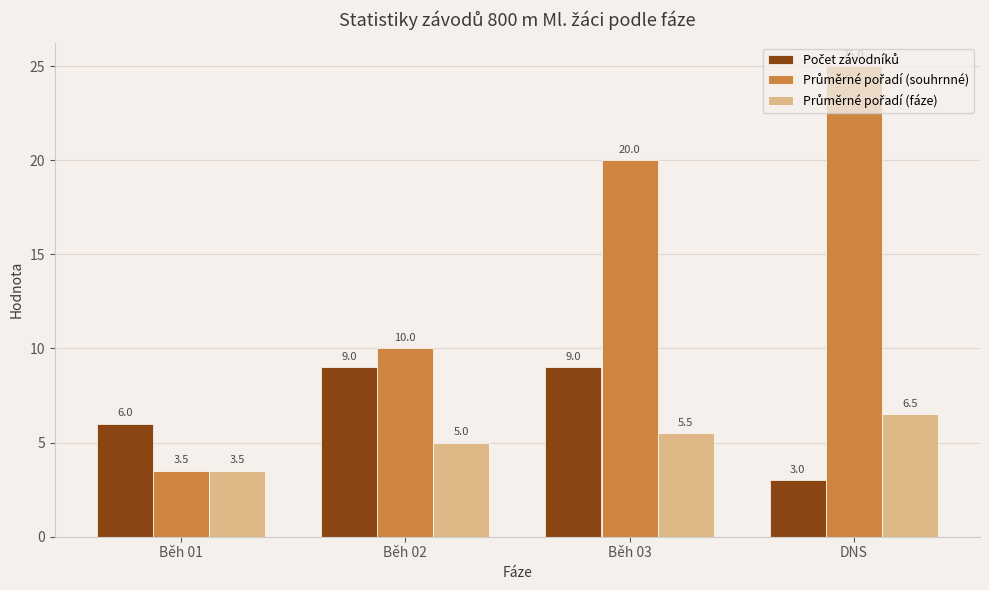

What is the total value across all series at Běh 01?

13.0